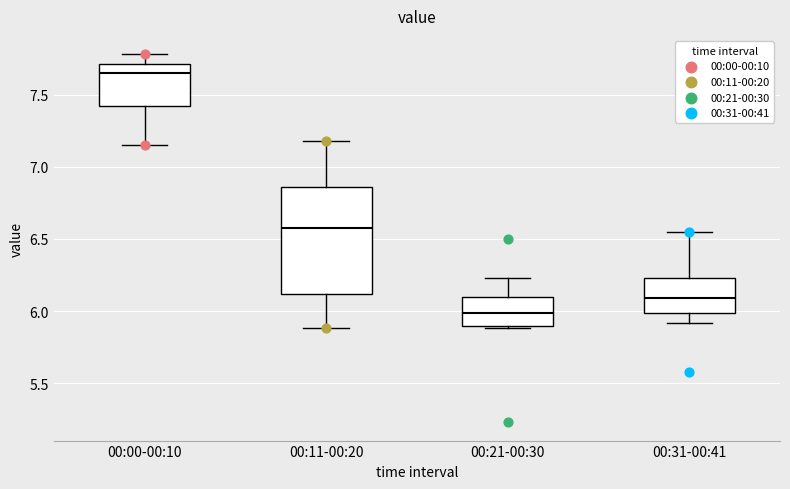

Comparing the boxes themselves (not the whiskers), which one is the tallest?

00:11-00:20